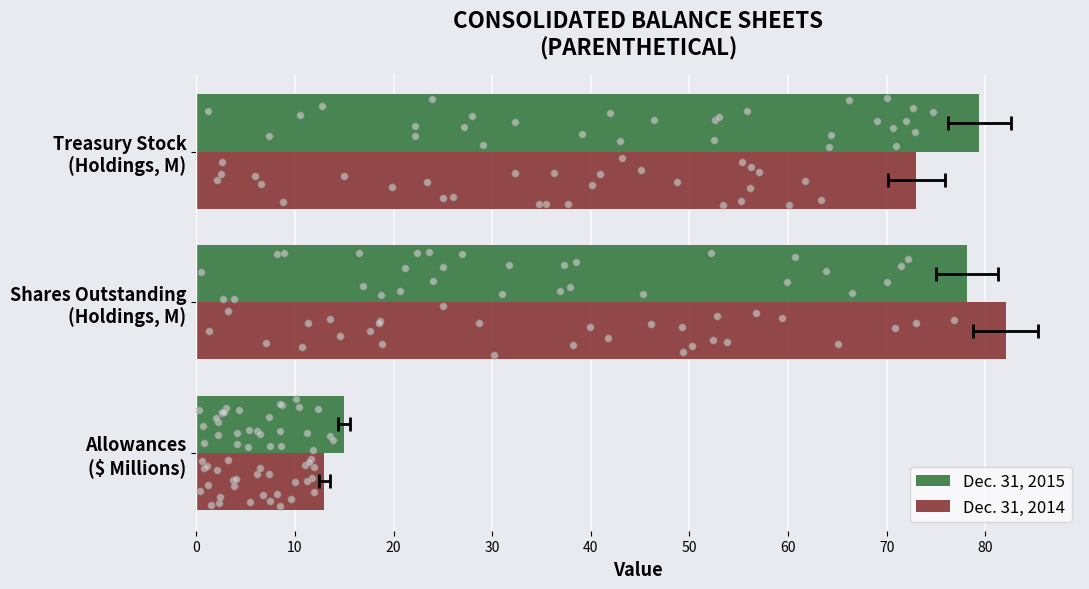

Which series has the largest Y range (max minus min)?

Dec. 31, 2014